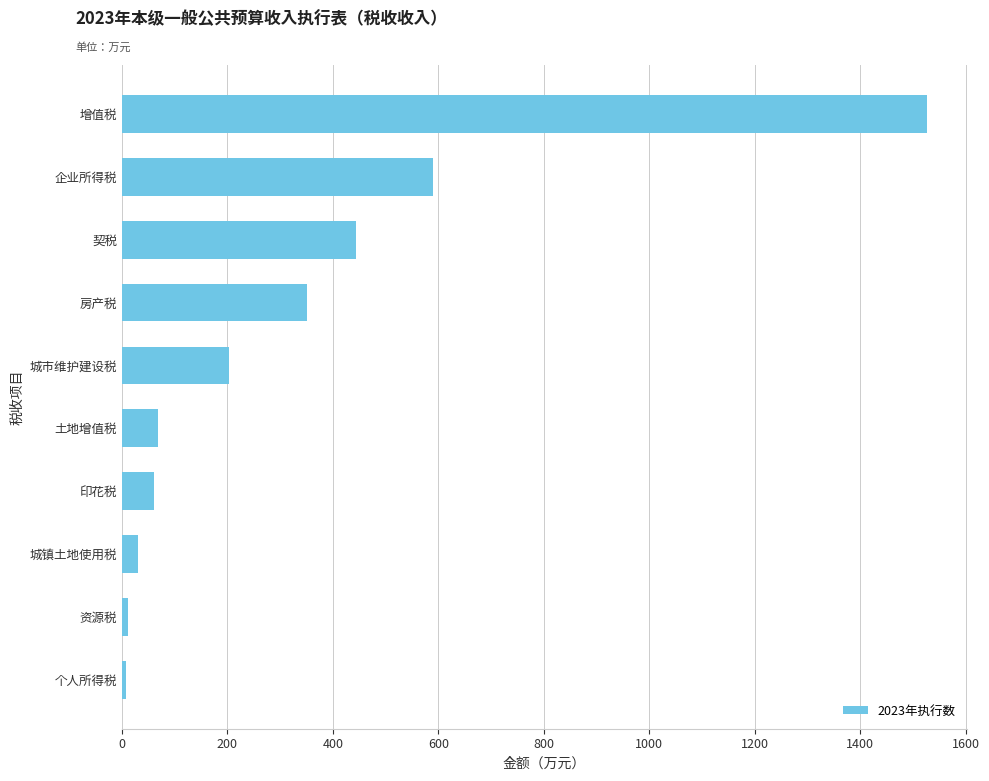

Are the bars grouped side by side (vs. stacked)?

No